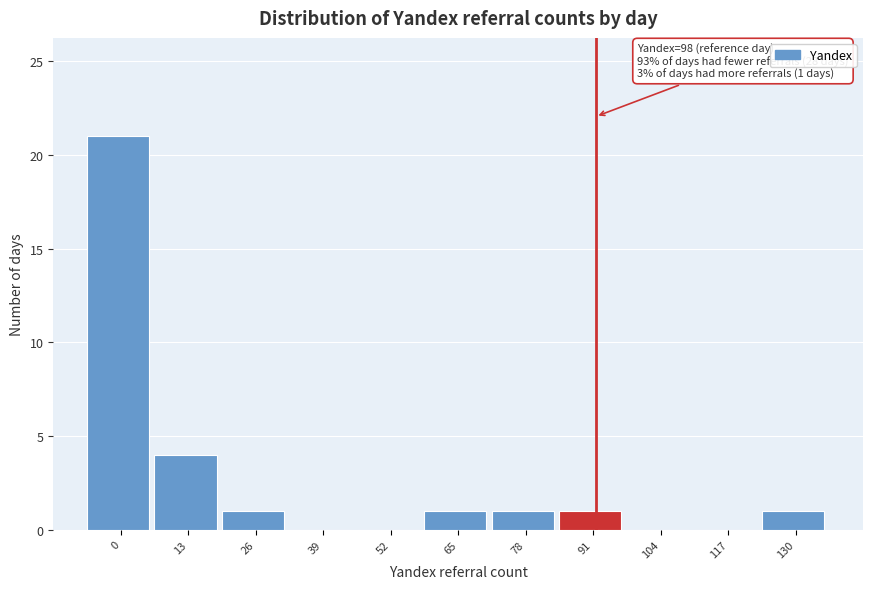

Reading right to left, transcribe all the data shown in this chart.

130=1	117=0	104=0	91=1	78=1	65=1	52=0	39=0	26=1	13=4	0=21